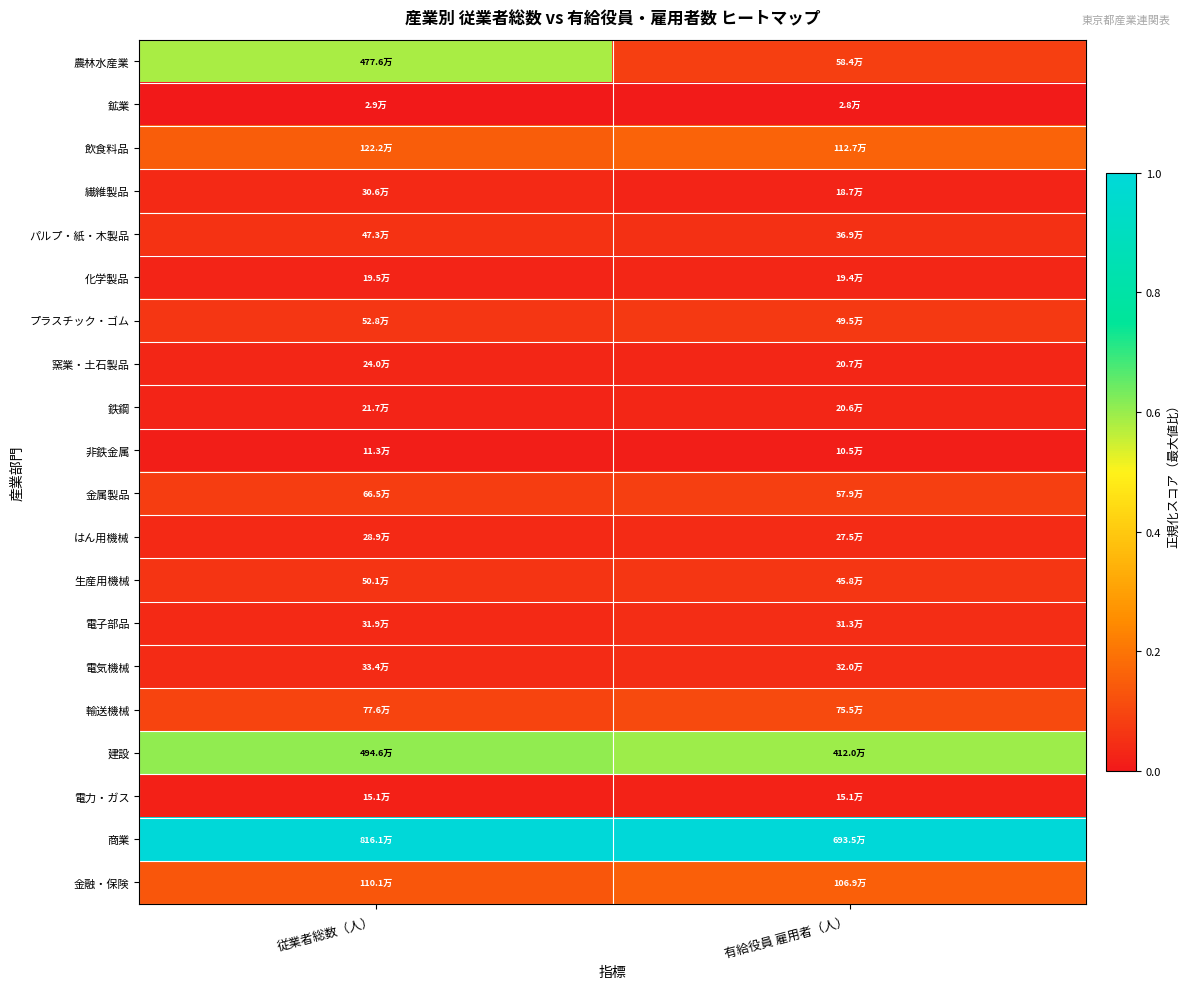

Reading left to right, extract all data points from this chart.

農林水産業: 従業者総数（人）=0.6	有給役員 雇用者（人）=0.1
鉱業: 従業者総数（人）=0.0	有給役員 雇用者（人）=0.0
飲食料品: 従業者総数（人）=0.1	有給役員 雇用者（人）=0.2
繊維製品: 従業者総数（人）=0.0	有給役員 雇用者（人）=0.0
パルプ・紙・木製品: 従業者総数（人）=0.1	有給役員 雇用者（人）=0.1
化学製品: 従業者総数（人）=0.0	有給役員 雇用者（人）=0.0
プラスチック・ゴム: 従業者総数（人）=0.1	有給役員 雇用者（人）=0.1
窯業・土石製品: 従業者総数（人）=0.0	有給役員 雇用者（人）=0.0
鉄鋼: 従業者総数（人）=0.0	有給役員 雇用者（人）=0.0
非鉄金属: 従業者総数（人）=0.0	有給役員 雇用者（人）=0.0
金属製品: 従業者総数（人）=0.1	有給役員 雇用者（人）=0.1
はん用機械: 従業者総数（人）=0.0	有給役員 雇用者（人）=0.0
生産用機械: 従業者総数（人）=0.1	有給役員 雇用者（人）=0.1
電子部品: 従業者総数（人）=0.0	有給役員 雇用者（人）=0.0
電気機械: 従業者総数（人）=0.0	有給役員 雇用者（人）=0.0
輸送機械: 従業者総数（人）=0.1	有給役員 雇用者（人）=0.1
建設: 従業者総数（人）=0.6	有給役員 雇用者（人）=0.6
電力・ガス: 従業者総数（人）=0.0	有給役員 雇用者（人）=0.0
商業: 従業者総数（人）=1.0	有給役員 雇用者（人）=1.0
金融・保険: 従業者総数（人）=0.1	有給役員 雇用者（人）=0.2